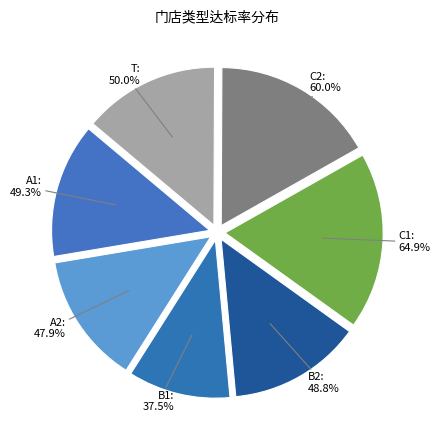

Count the number of slices in the pie.

7